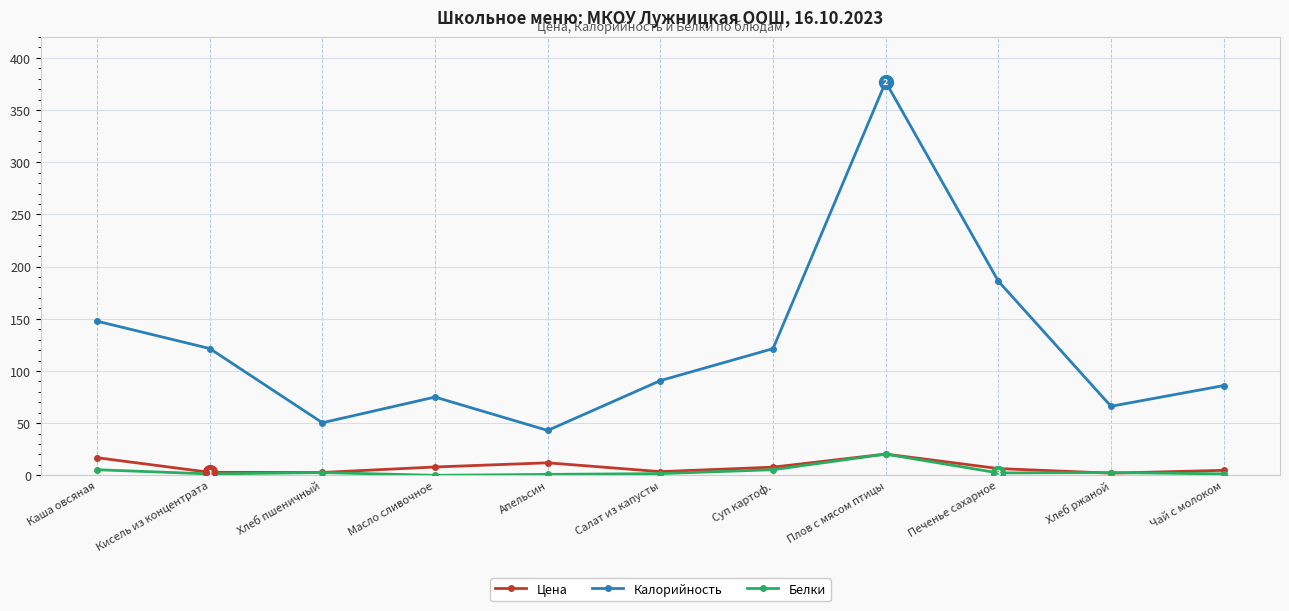

What is the greatest value displayed?

377.0